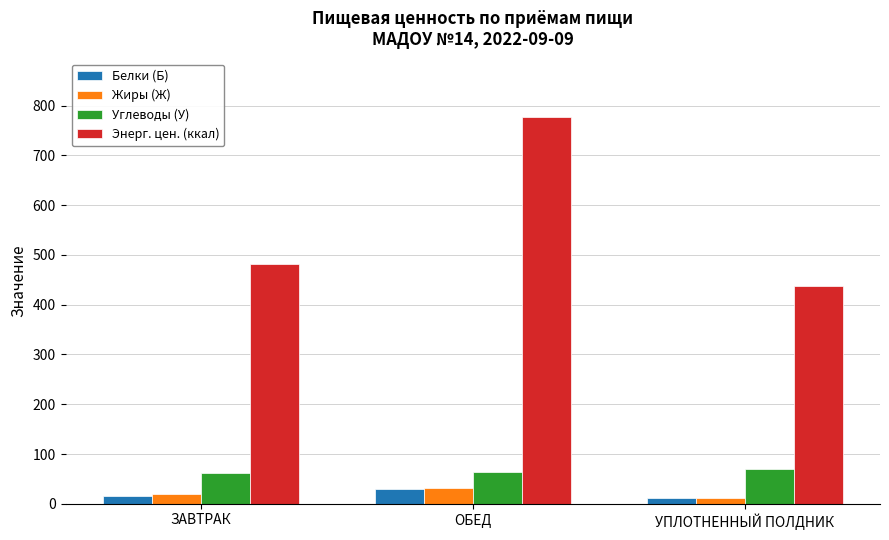

How many data points does each series have?

3